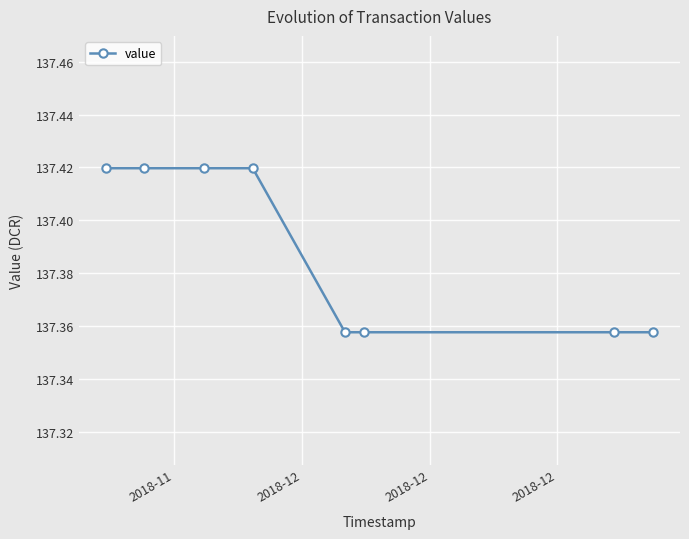

How many values are between 137 and 138?

8